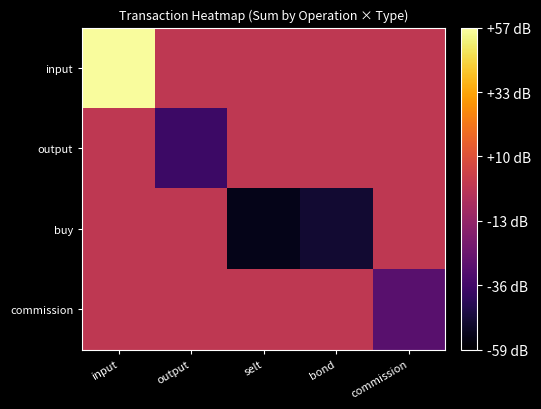

Reading left to right, transcribe all the data shown in this chart.

input: input=55.6	output=0.0	selt=0.0	bond=0.0	commission=0.0
output: input=0.0	output=-37.3	selt=0.0	bond=0.0	commission=0.0
buy: input=0.0	output=0.0	selt=-54.3	bond=-49.2	commission=0.0
commission: input=0.0	output=0.0	selt=0.0	bond=0.0	commission=-29.6